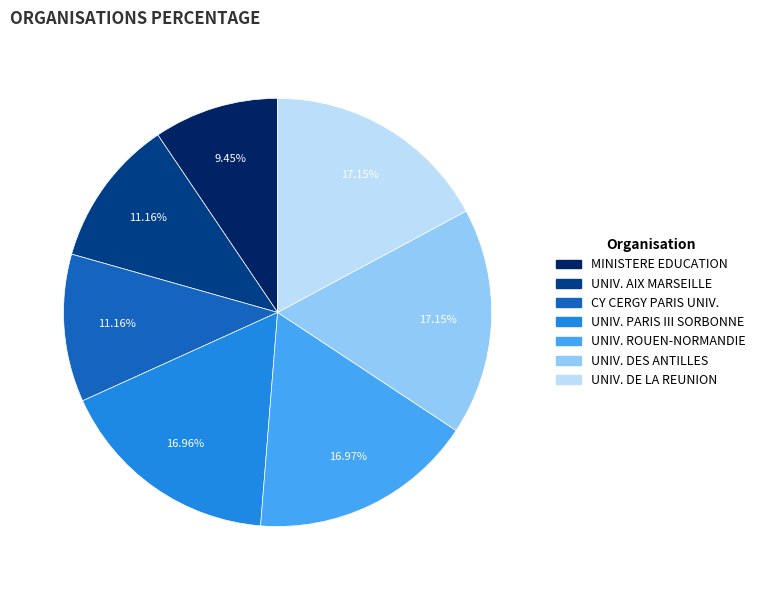

Is there a majority slice in this chart?

No